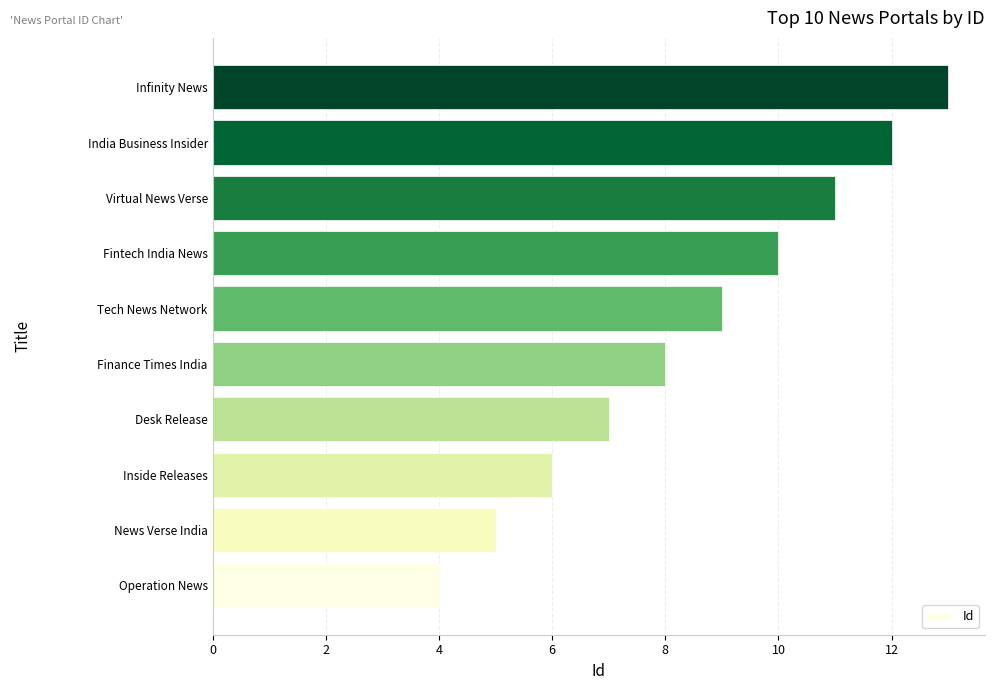

What is the sum of all values?

85